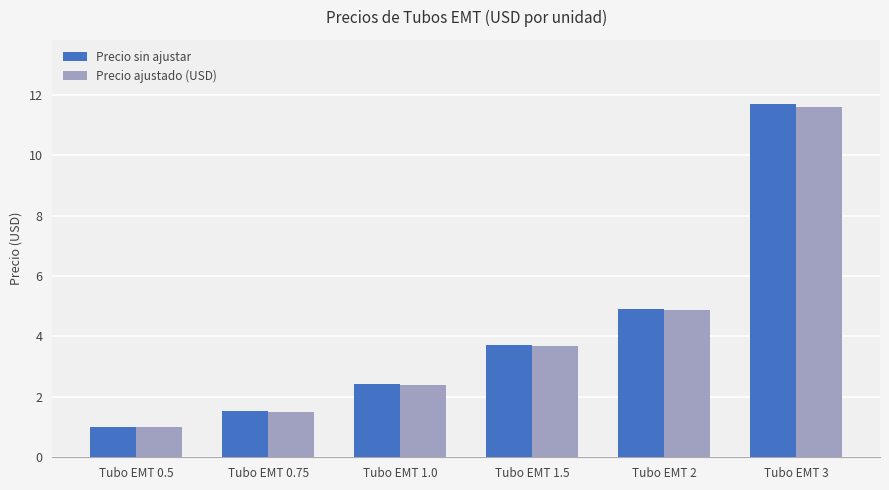

What is the minimum value shown in the chart?

1.0